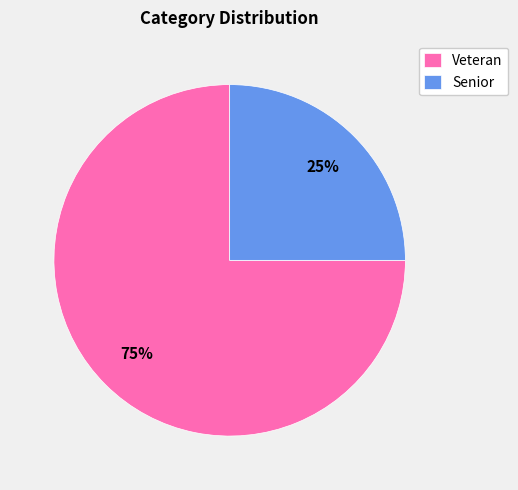

To the nearest percent, what is the difference between the Veteran and Senior slice percentages?

50%